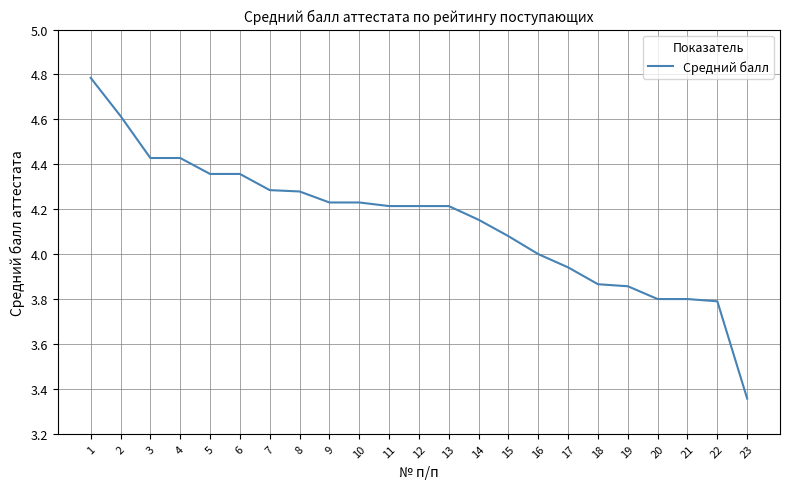

What is the maximum value shown in the chart?

4.8